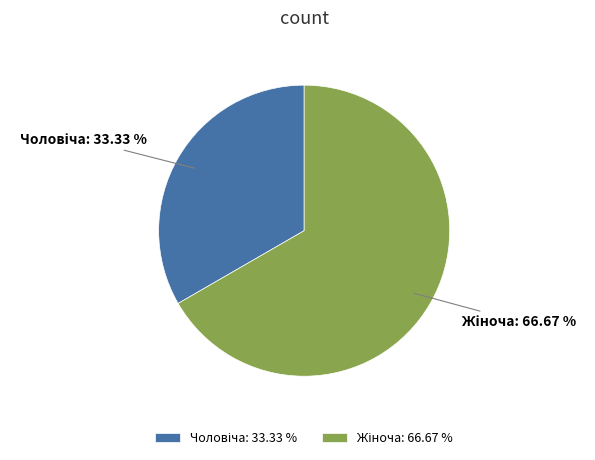

Is there any slice that represents more than half of the pie?

Yes